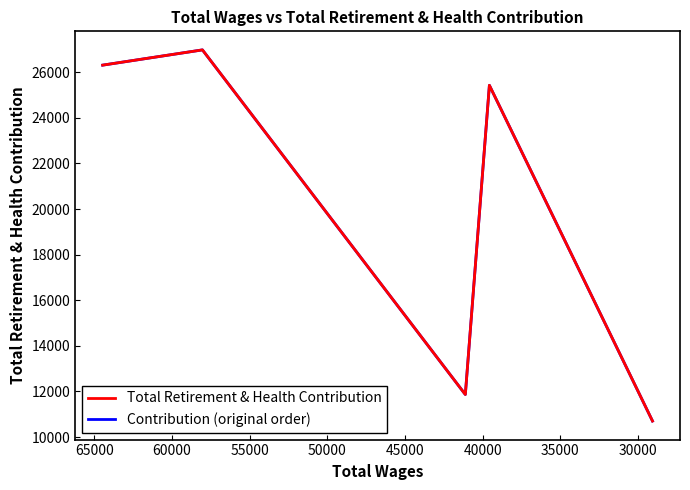

True or false: Contribution (original order) and Total Retirement & Health Contribution intersect in this chart.

False